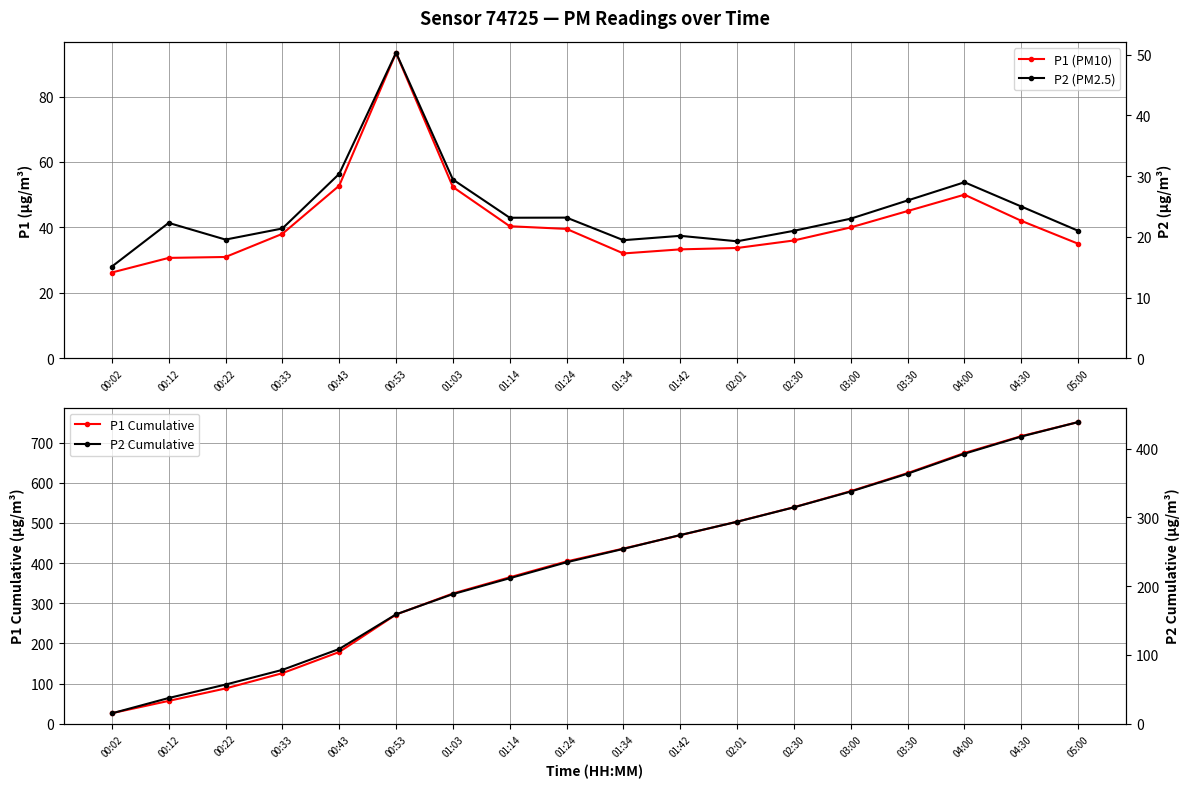

Reading left to right, list all the values displayed in this chart.

P1 (PM10): 26.2	30.7	30.9	38.0	52.8	93.3	52.4	40.4	39.5	32.0	33.3	33.7	36.0	40.0	45.0	50.0	42.0	35.0
P1 Cumulative: 26.2	56.9	87.8	125.9	178.6	271.9	324.3	364.6	404.2	436.2	469.5	503.2	539.2	579.2	624.2	674.2	716.2	751.2
P2 (PM2.5): 15.1	22.3	19.6	21.4	30.4	50.4	29.4	23.1	23.2	19.4	20.2	19.3	21.0	23.0	26.0	29.0	25.0	21.0
P2 Cumulative: 15.1	37.4	57.0	78.3	108.7	159.1	188.5	211.7	234.8	254.3	274.4	293.7	314.7	337.7	363.7	392.7	417.7	438.7